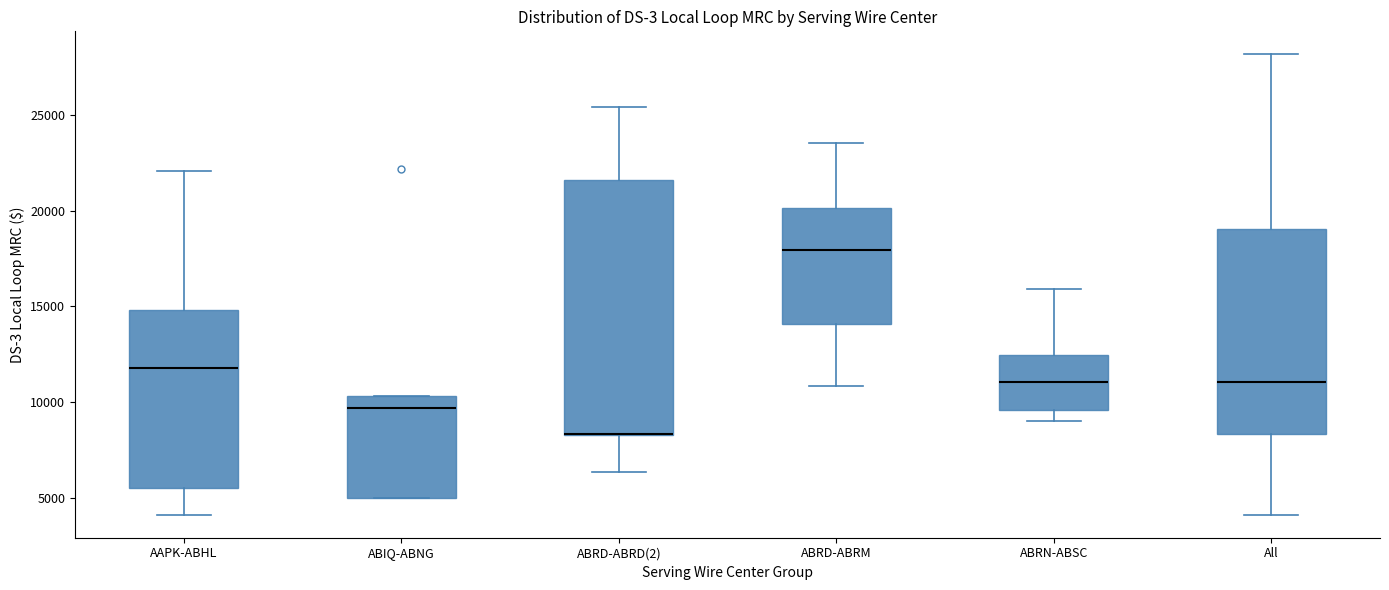

Where is the lower edge of the box for ABRD-ABRD(2) on the y-axis? The values are not printed on the chart, so give them approximately, as read against the axis.

8500